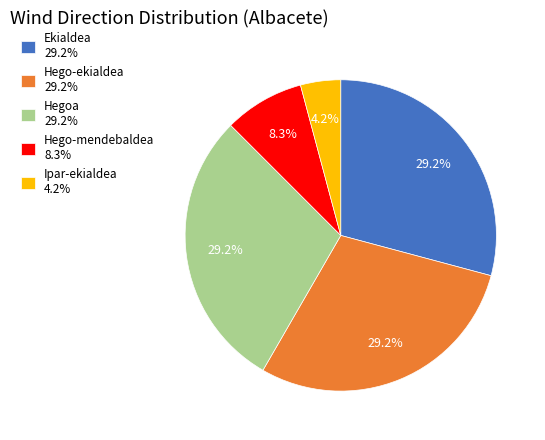

To the nearest percent, what is the difference between the largest and smallest slice percentages?

25%